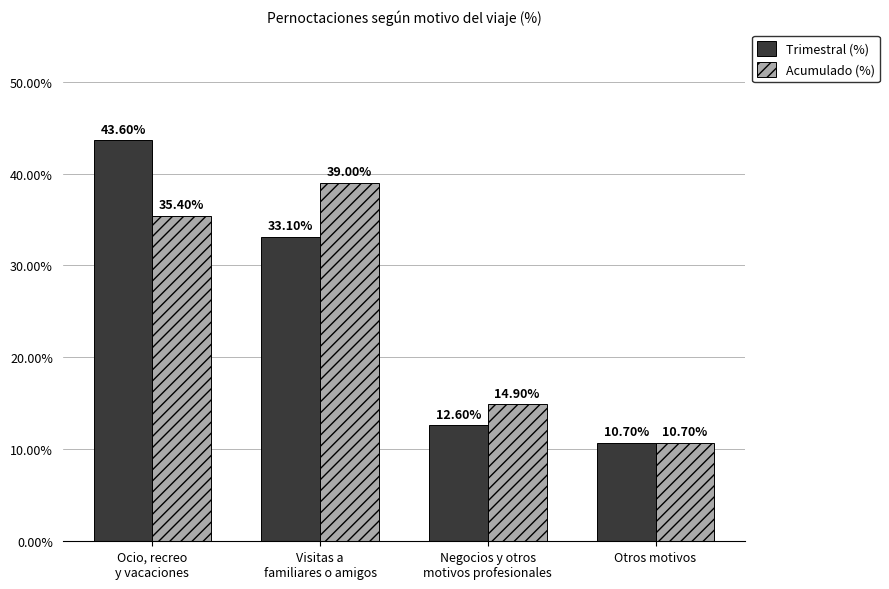

At which category is the sum across all series the highest?

Ocio, recreo
y vacaciones